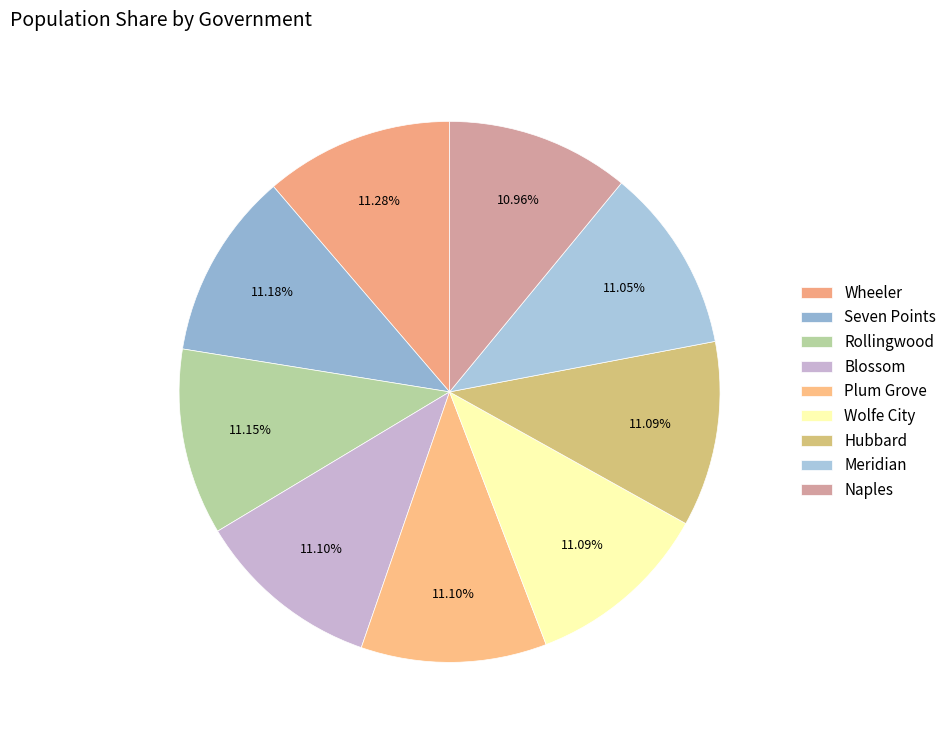

To the nearest percent, what percentage of the pie is Wolfe City?

11%